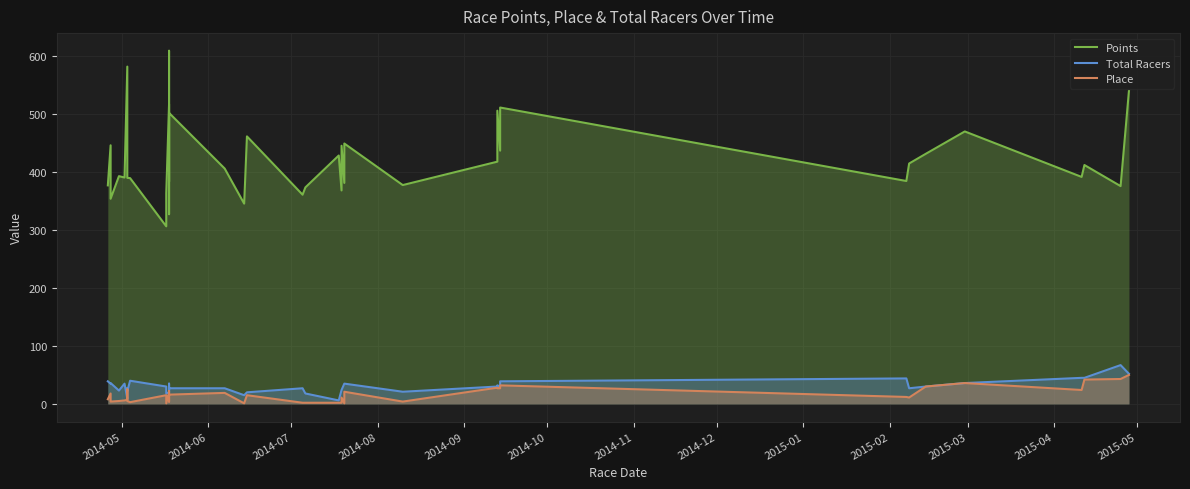

Which series has the largest range (max minus min)?

Points